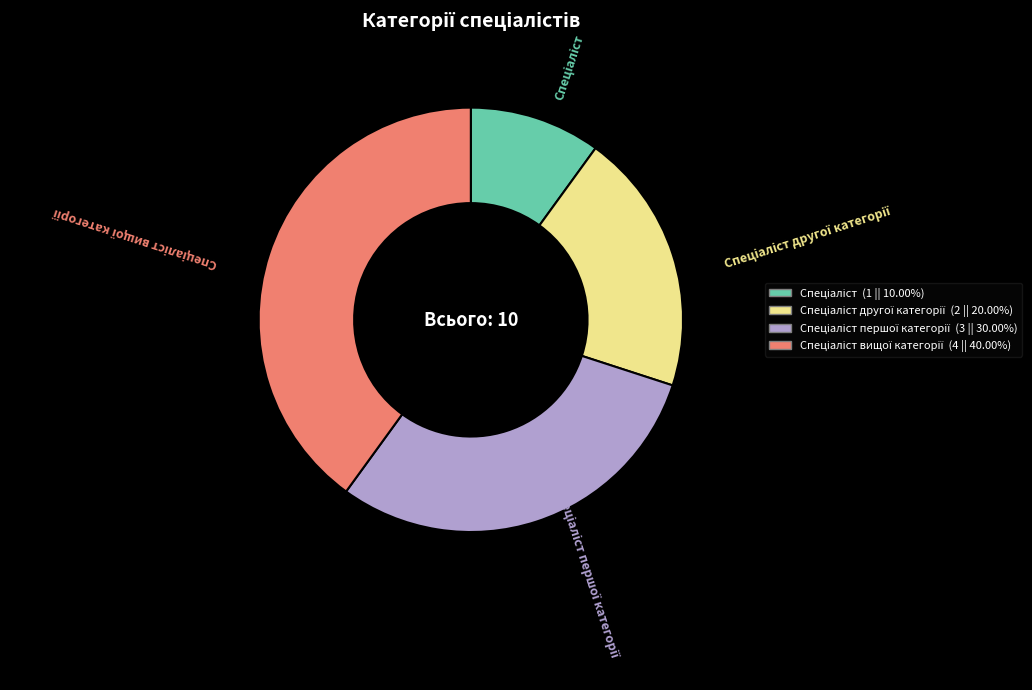

Does any single category account for the majority?

No